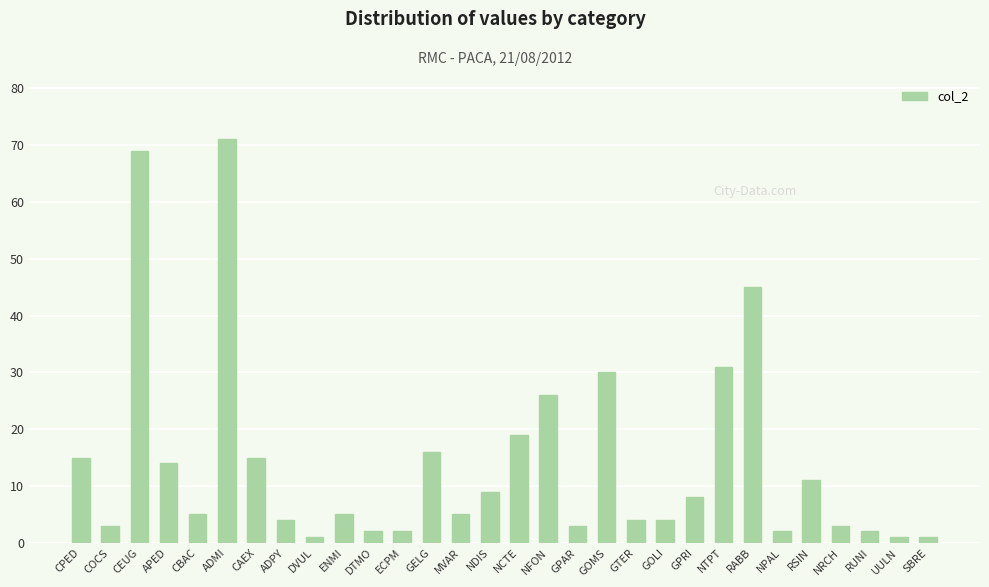

What is the label of the 16th bar from the right?

NDIS